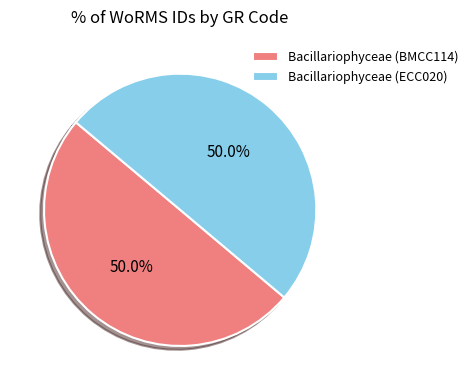

What percentage is the Bacillariophyceae (BMCC114) slice, to the nearest percent?

50%